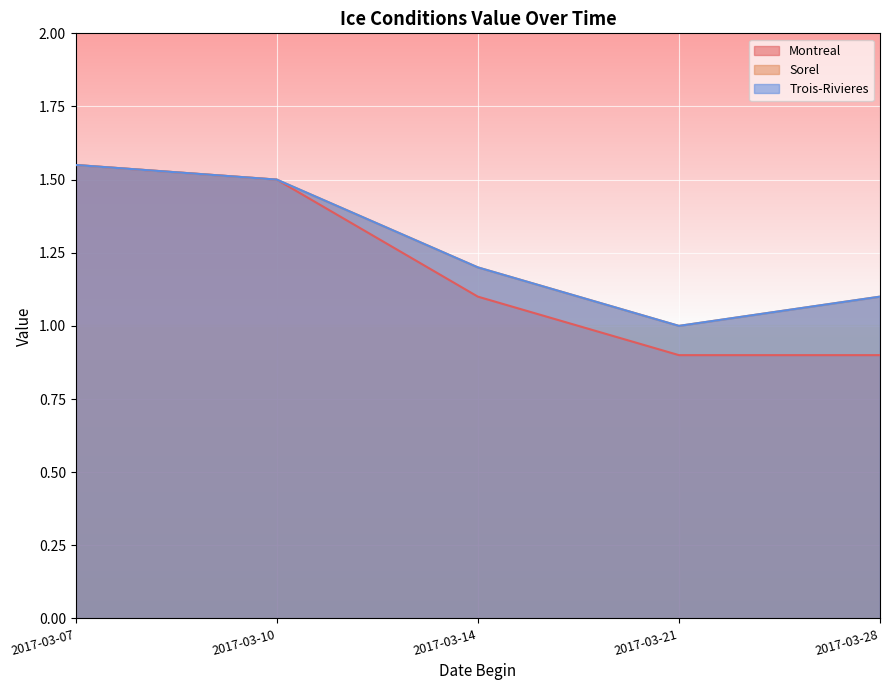

Reading right to left, transcribe all the data shown in this chart.

Montreal: 0.9	0.9	1.1	1.5	1.6
Sorel: 1.1	1.0	1.2	1.5	1.6
Trois-Rivieres: 1.1	1.0	1.2	1.5	1.6